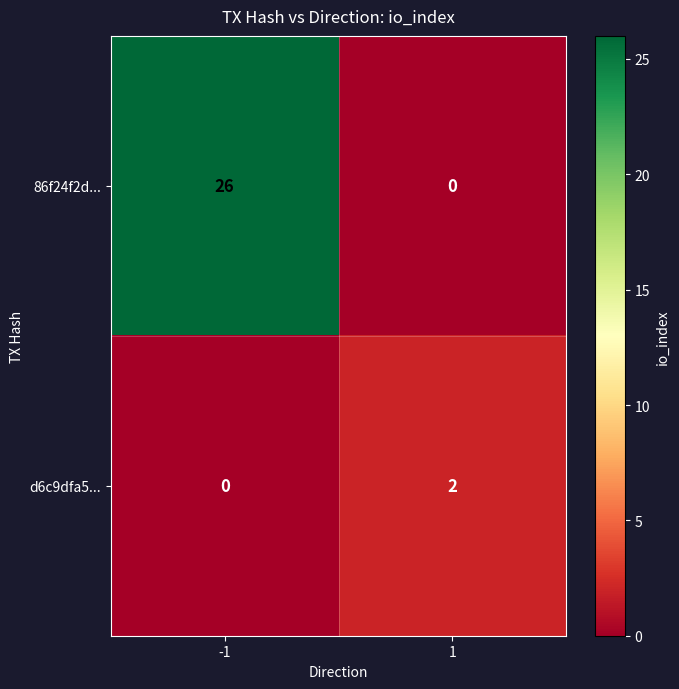

Reading left to right, what are all the values shown in this chart?

86f24f2d...: 26	0
d6c9dfa5...: 0	2